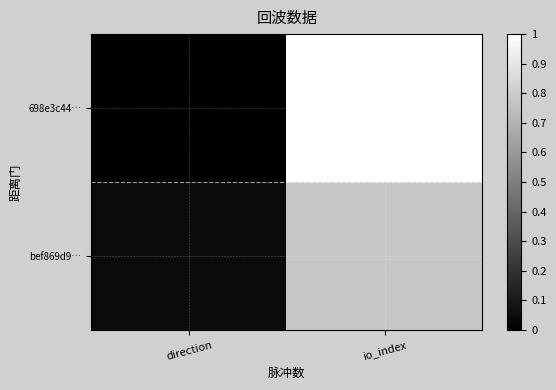

Rank the series by their maximum value, from lowest to highest.

bef869d9…, 698e3c44…